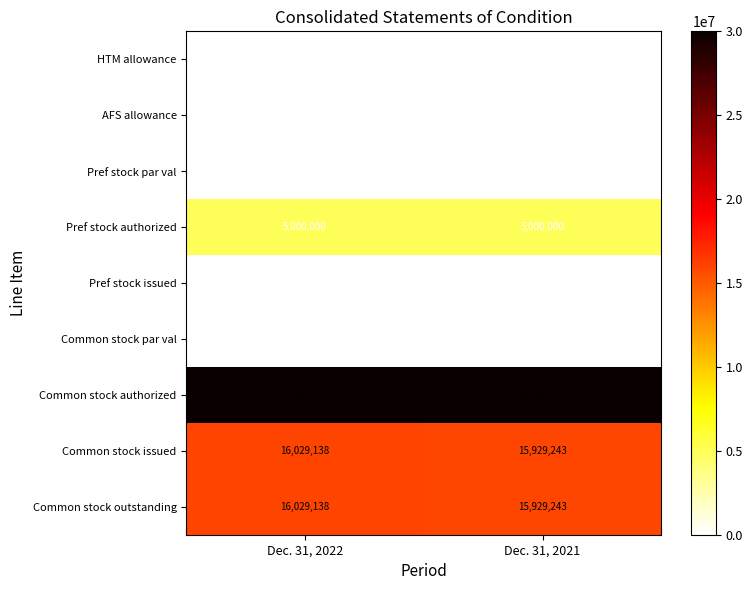

What value does the Common stock authorized series have at Dec. 31, 2022?

30000000